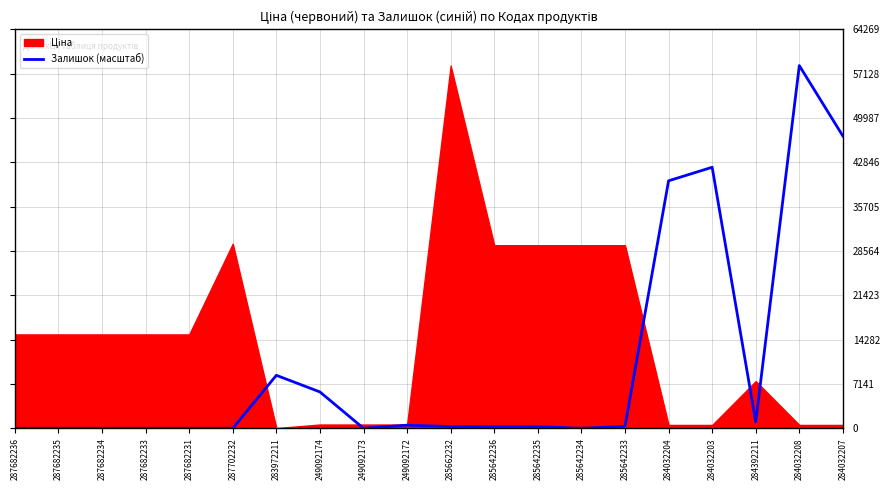

What is the label of the 15th point from the right?

287702232